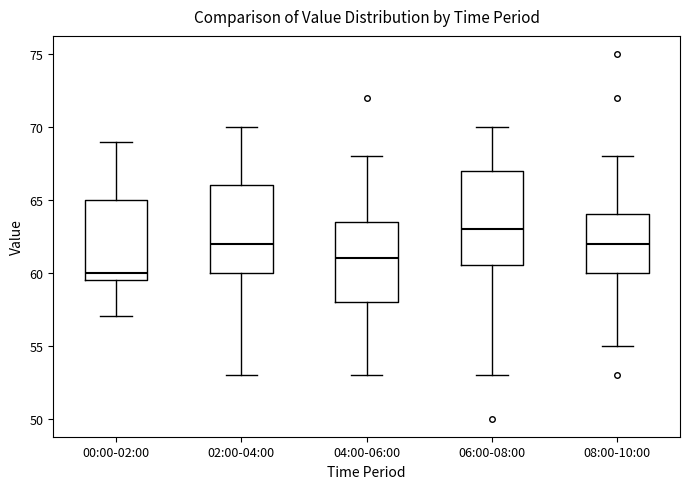

Which box has the highest median line?

06:00-08:00